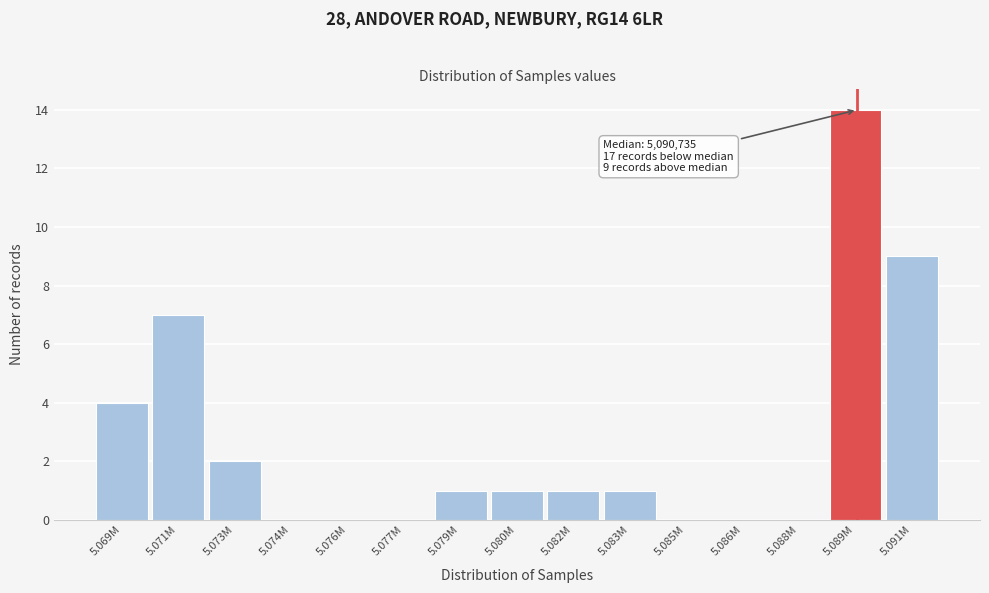

Reading left to right, transcribe all the data shown in this chart.

5.069M=4	5.071M=7	5.073M=2	5.074M=0	5.076M=0	5.077M=0	5.079M=1	5.080M=1	5.082M=1	5.083M=1	5.085M=0	5.086M=0	5.088M=0	5.089M=14	5.091M=9